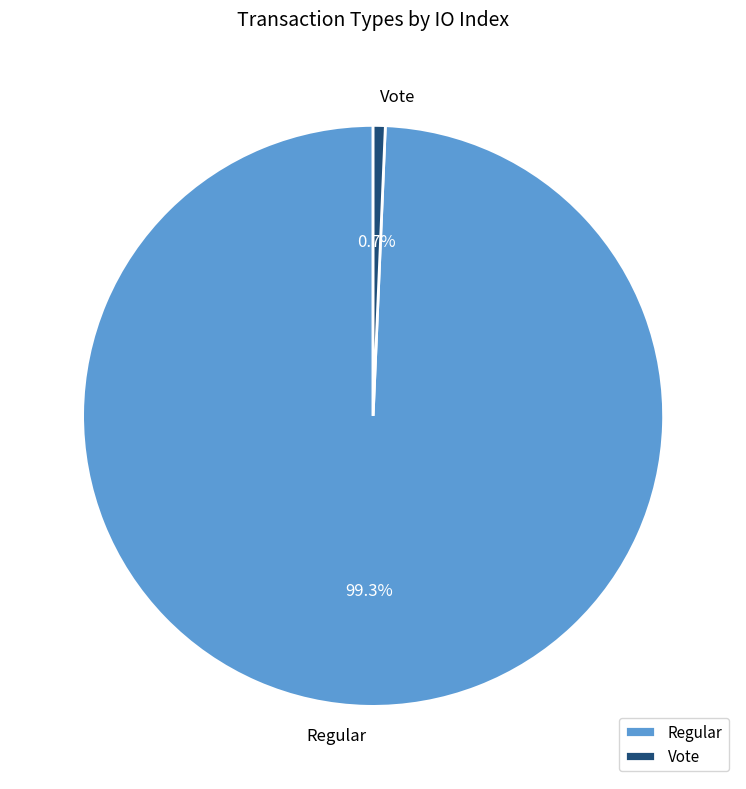

True or false: Regular accounts for 89% of the total.

False